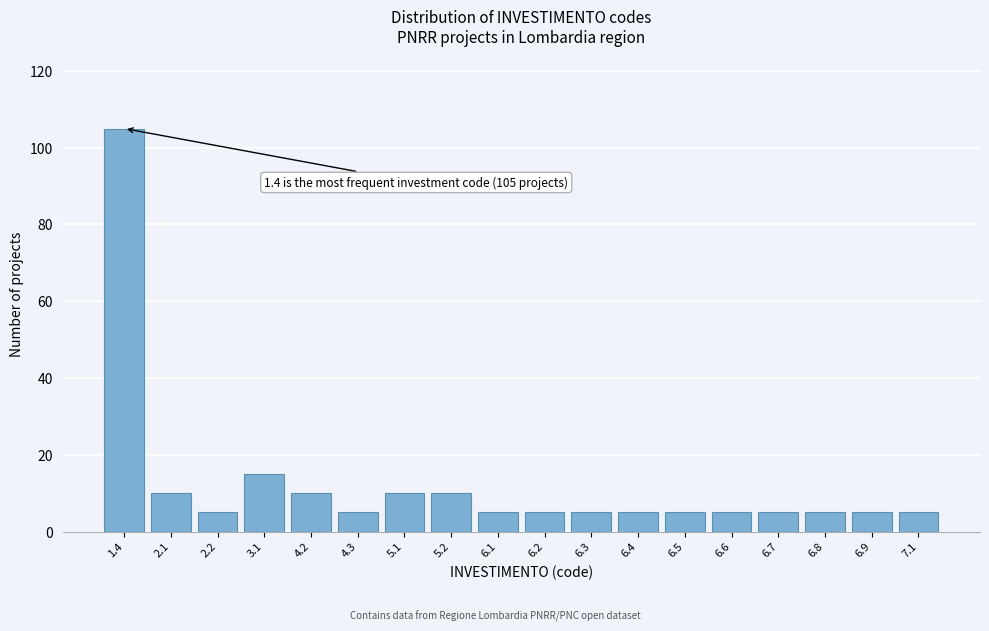

Reading left to right, transcribe all the data shown in this chart.

1.4=105	2.1=10	2.2=5	3.1=15	4.2=10	4.3=5	5.1=10	5.2=10	6.1=5	6.2=5	6.3=5	6.4=5	6.5=5	6.6=5	6.7=5	6.8=5	6.9=5	7.1=5